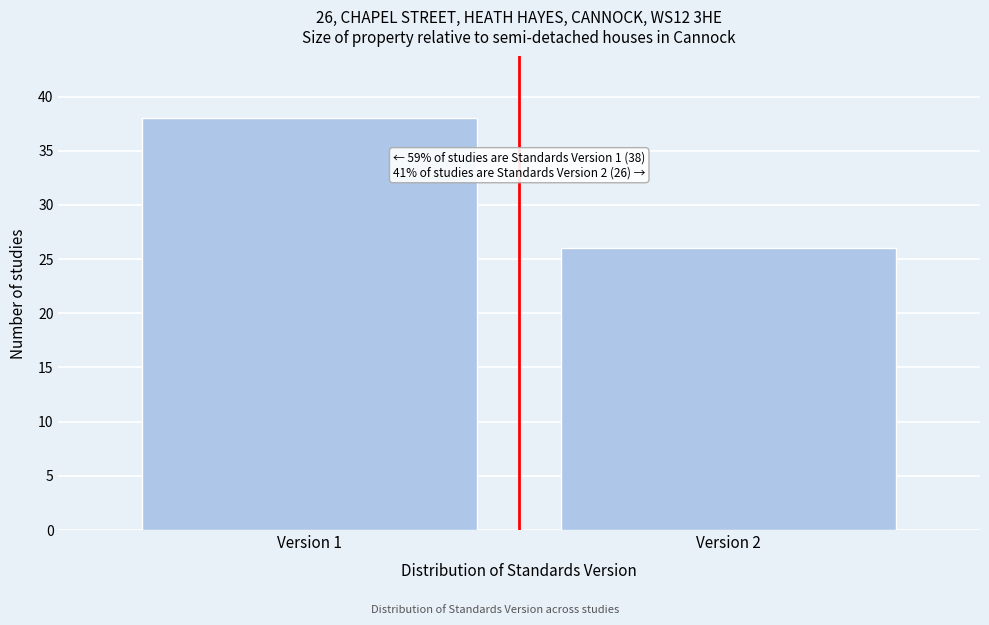

Reading right to left, what are all the values shown in this chart?

26	38